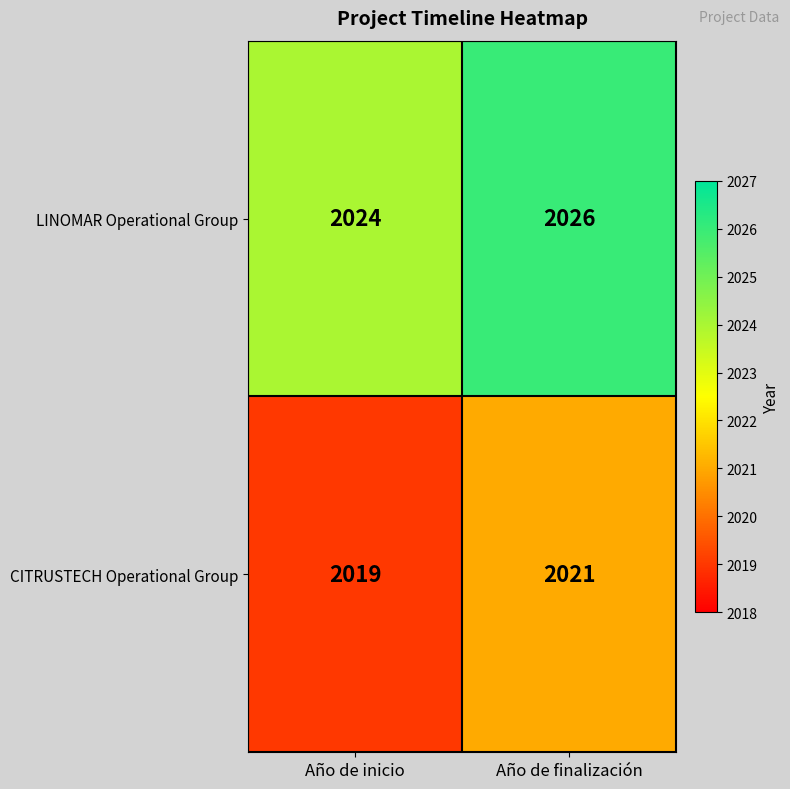

Which label corresponds to the smallest value in the chart?

Año de inicio